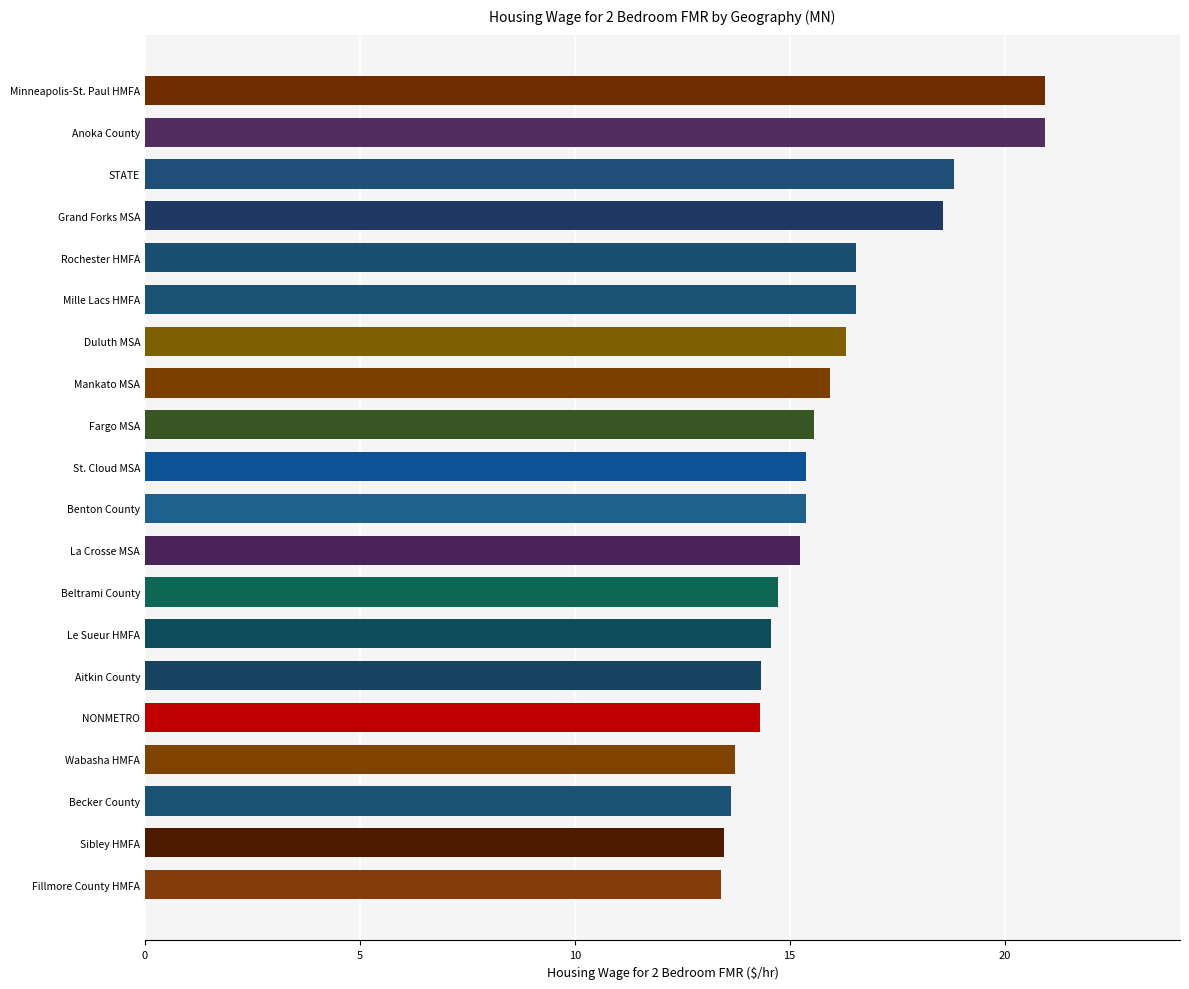

What position from the top is Beltrami County?

13